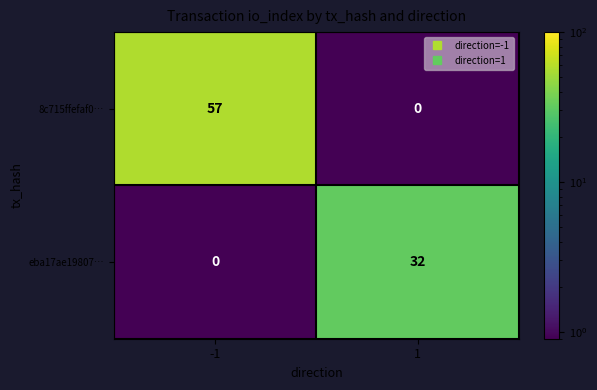

What is the maximum value shown in the chart?

57